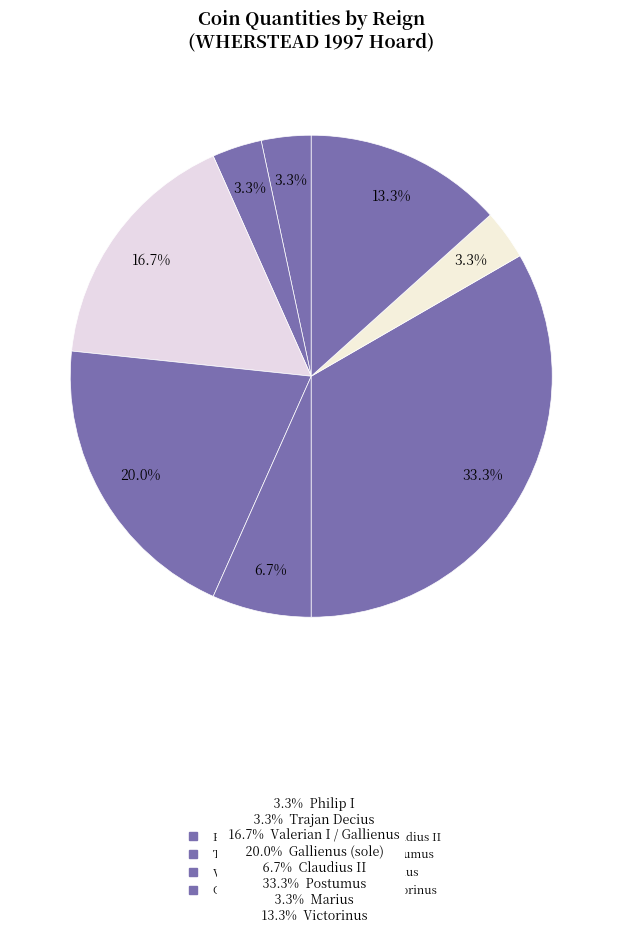

How many segments does this pie chart have?

8